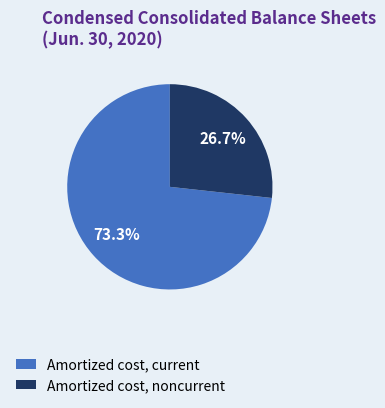

To the nearest percent, what percentage of the pie is Amortized cost, current?

73%